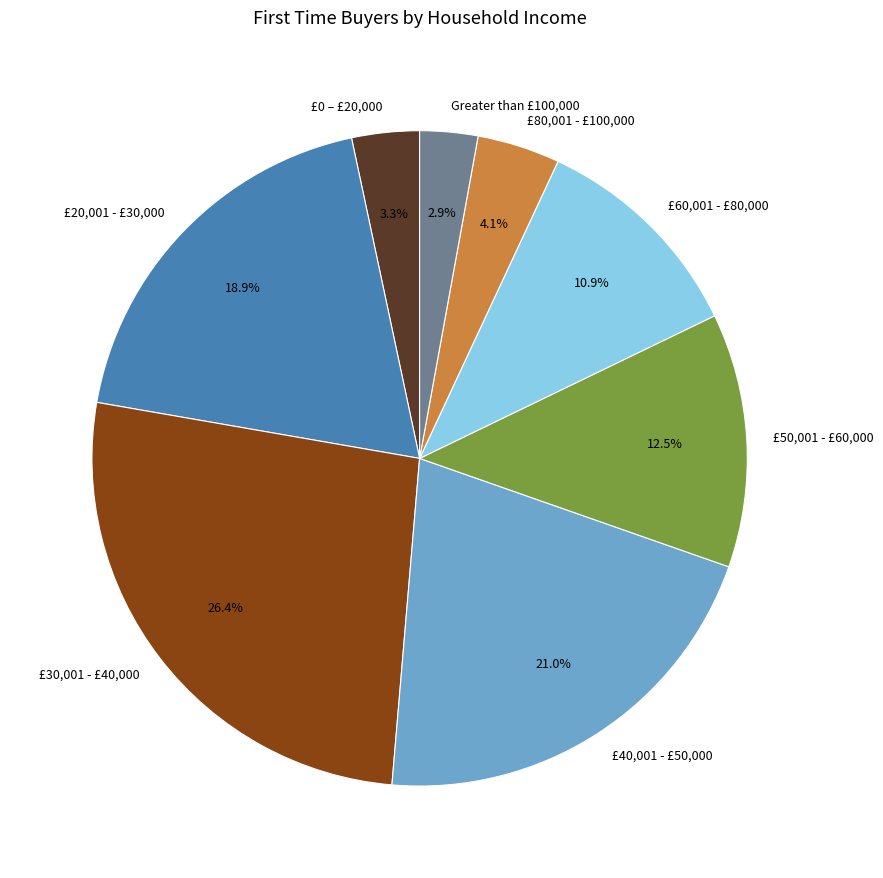

Does £30,001 - £40,000 account for over 50% of the chart?

No